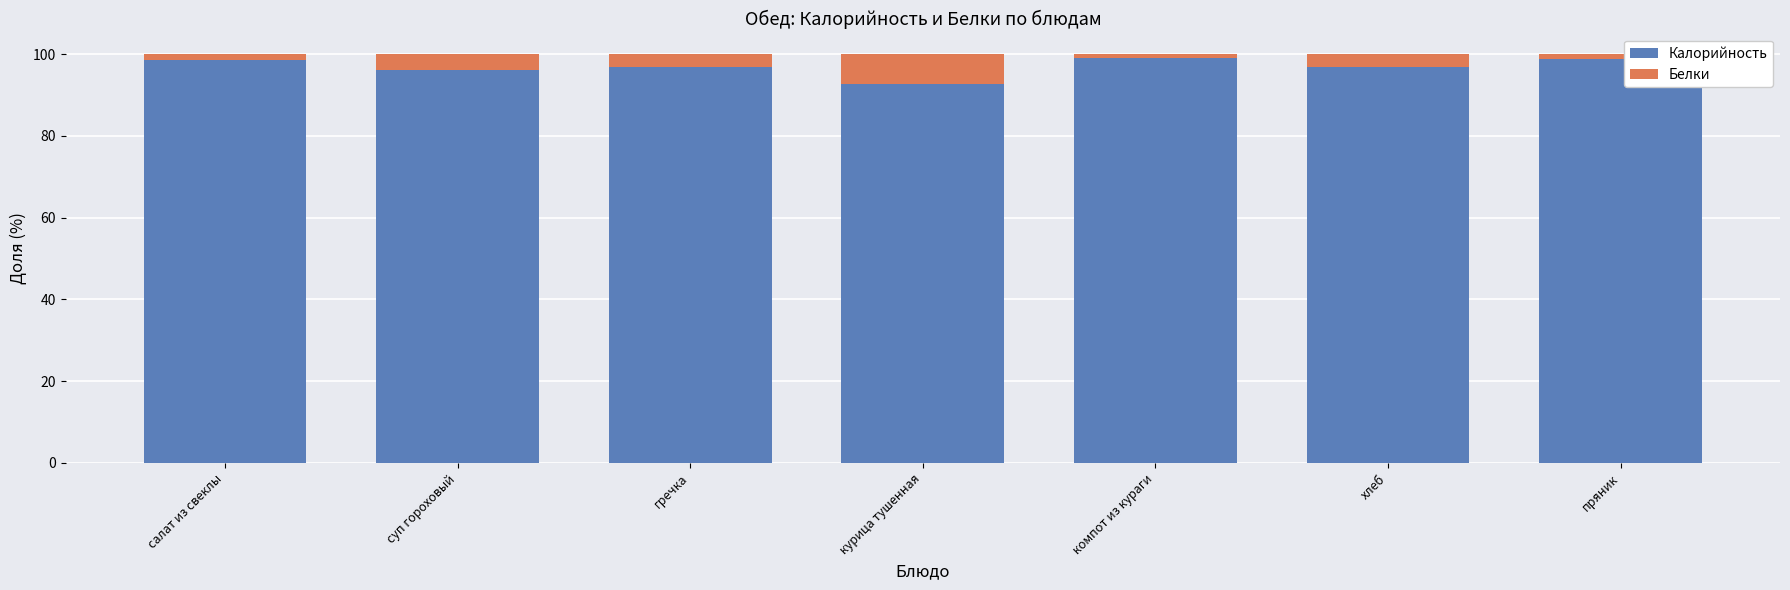

The Калорийность series shows 58.7 at салат из свеклы. True or false?

False